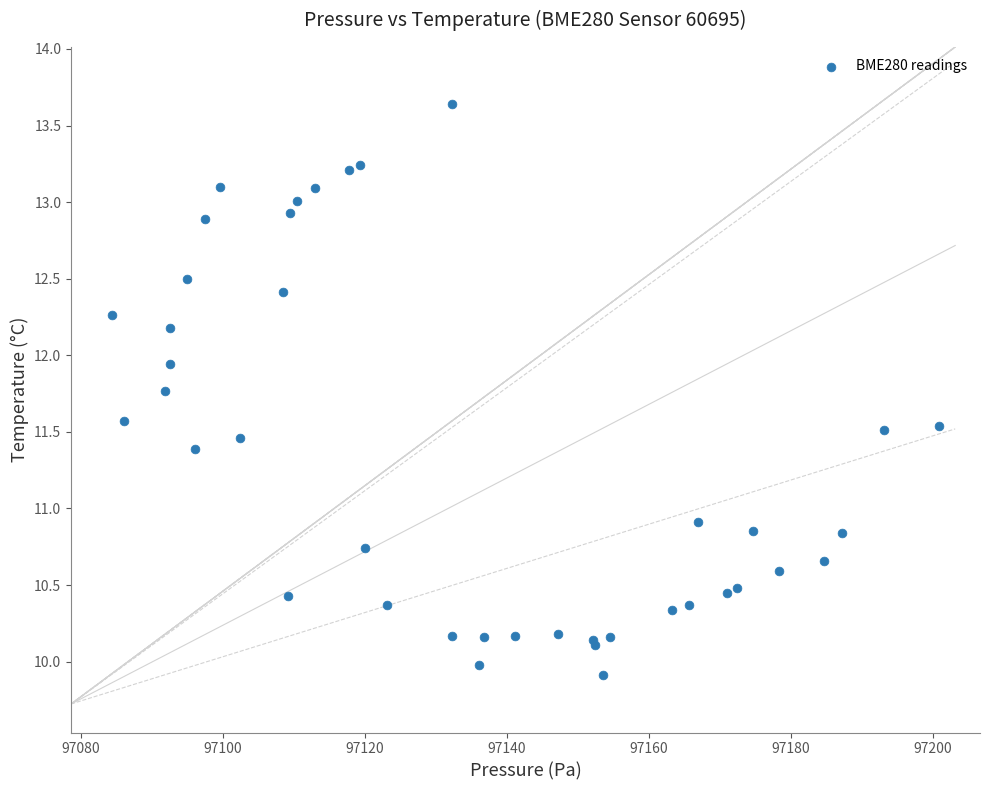

What Y value in the scatter plot is closest to 11?

10.9